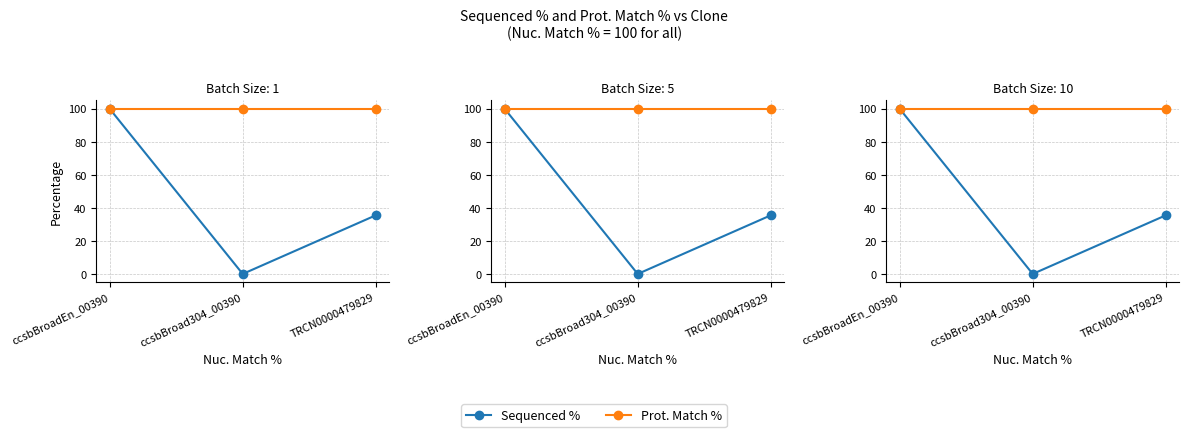

At which category does the chart reach its peak across all series?

ccsbBroadEn_00390